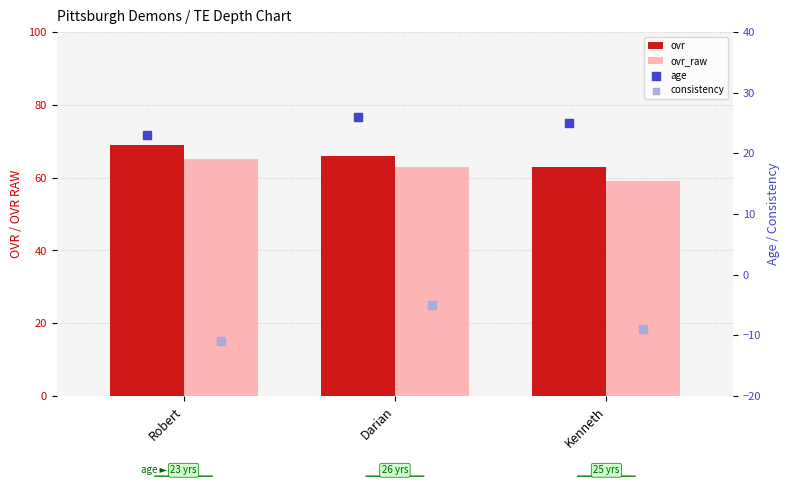

Which series reaches the minimum Y coordinate?

consistency